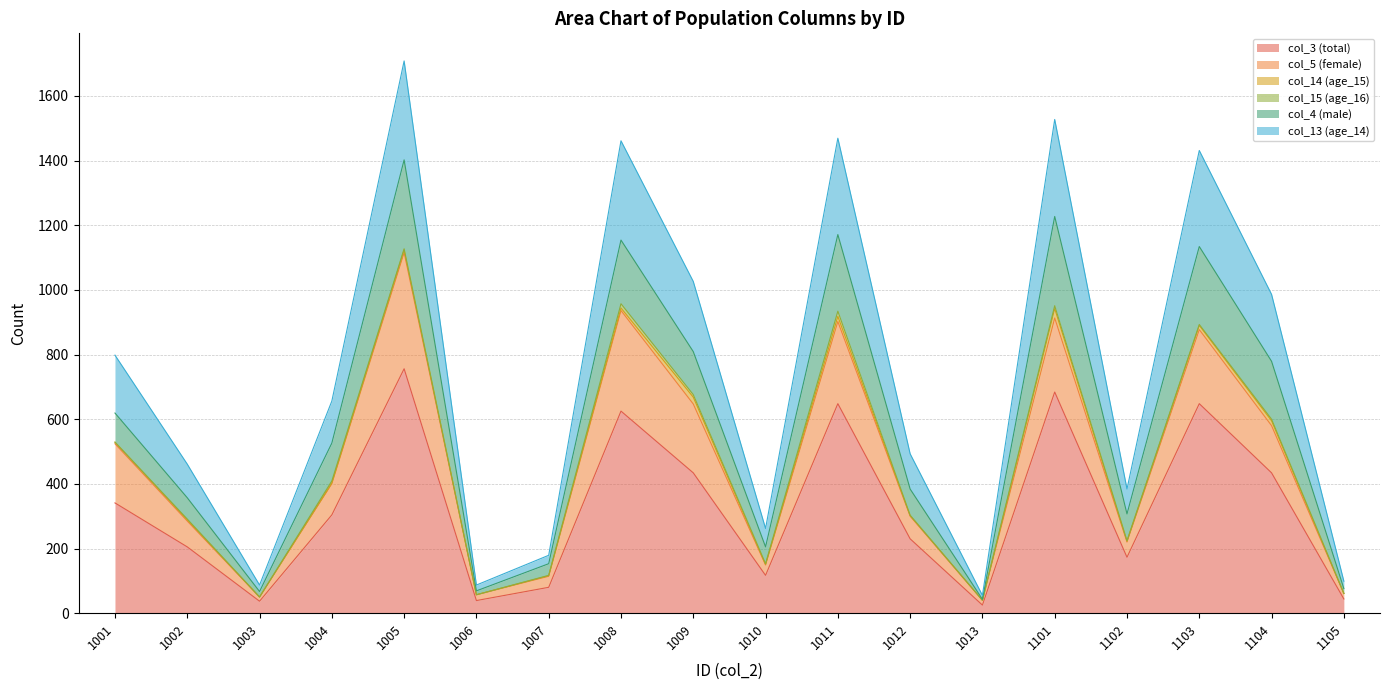

At which category is the sum across all series the highest?

1005